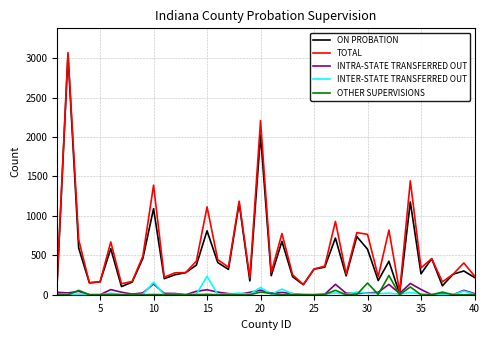

What are all the series names shown in the legend?

ON PROBATION, TOTAL, INTRA-STATE TRANSFERRED OUT, INTER-STATE TRANSFERRED OUT, OTHER SUPERVISIONS